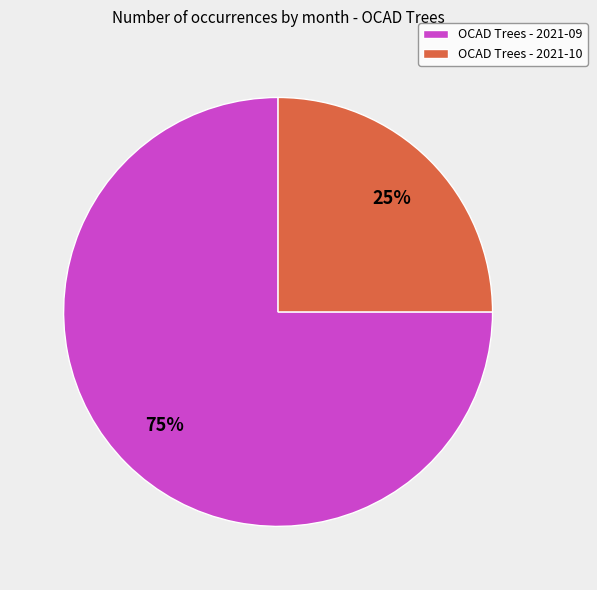

How many slices are in this pie chart?

2